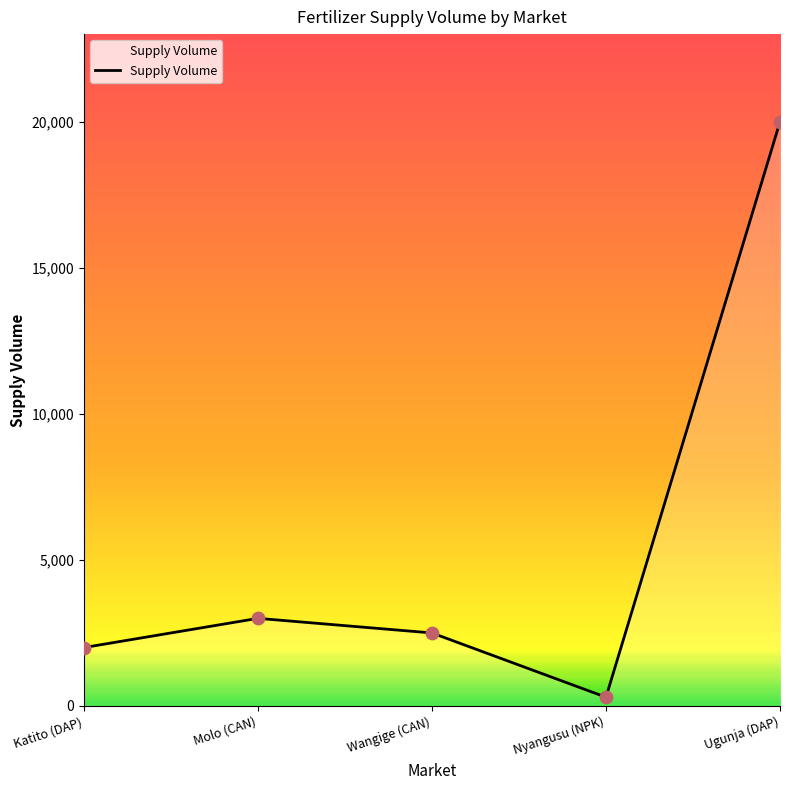

What is the change in value from Wangige (CAN) to Nyangusu (NPK)?

-2200